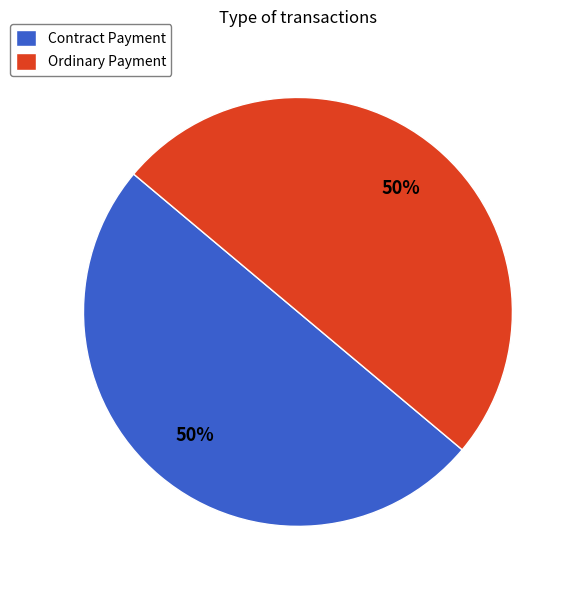

To the nearest percent, what portion does Contract Payment represent?

50%